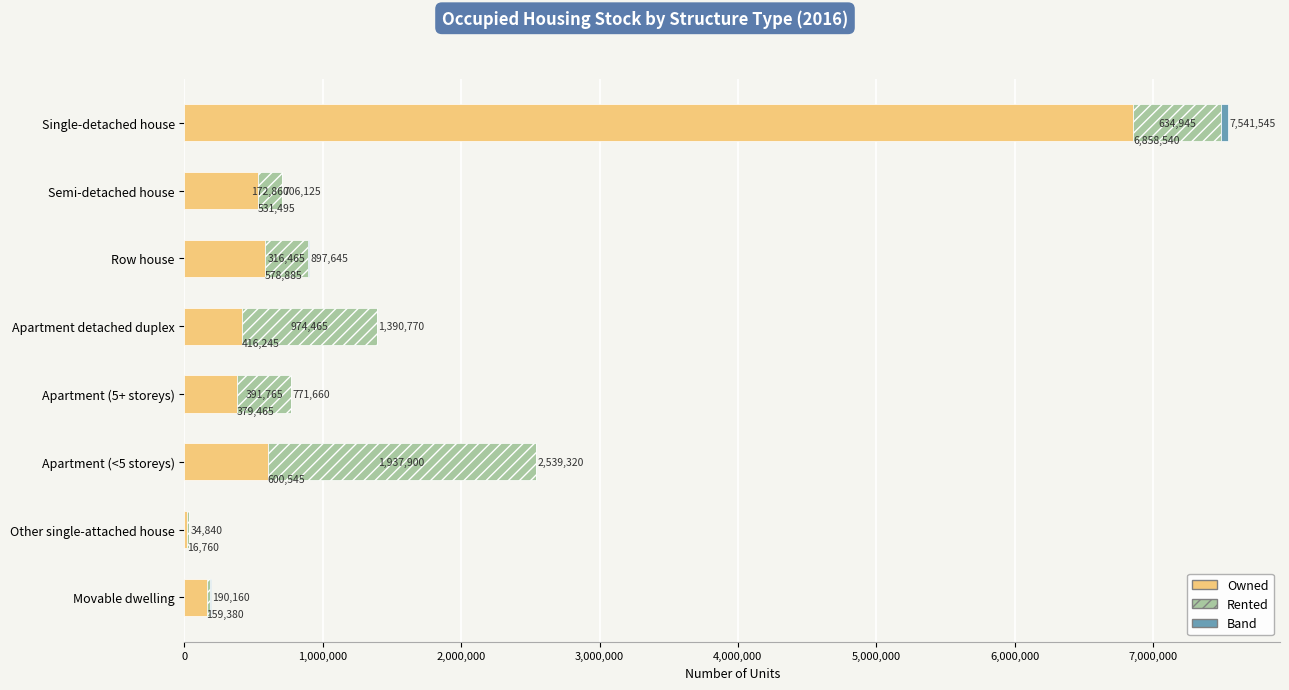

What is the total value across all series at Semi-detached house?

706125